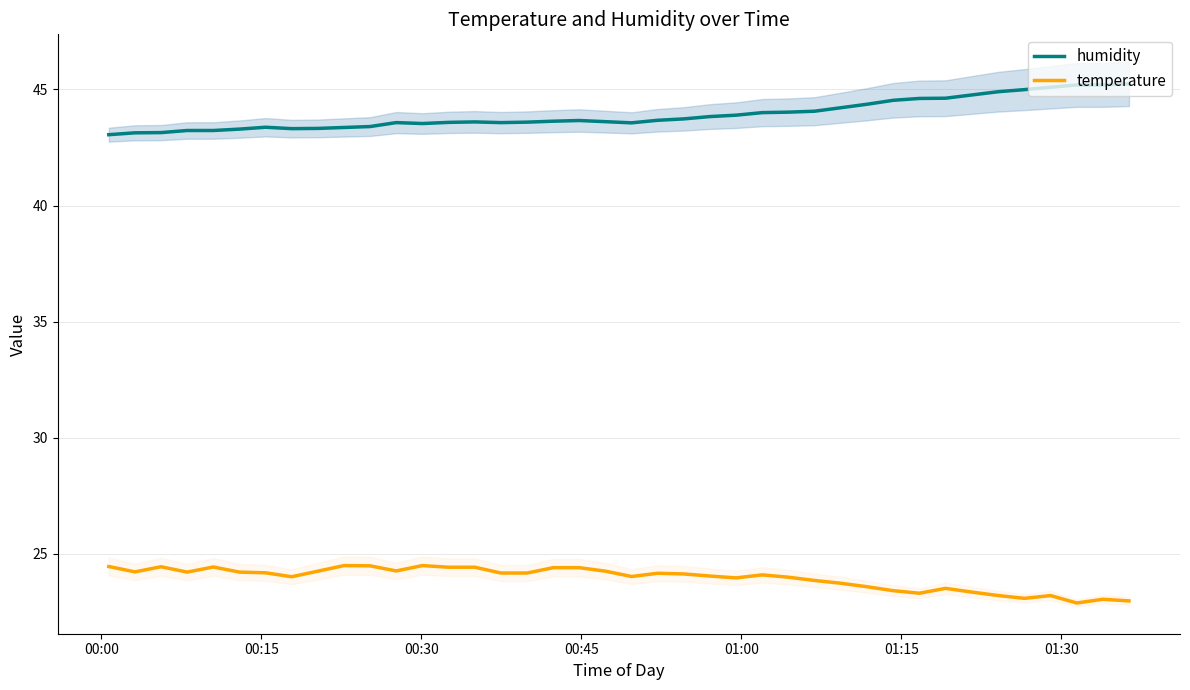

Which series has the largest range (max minus min)?

humidity